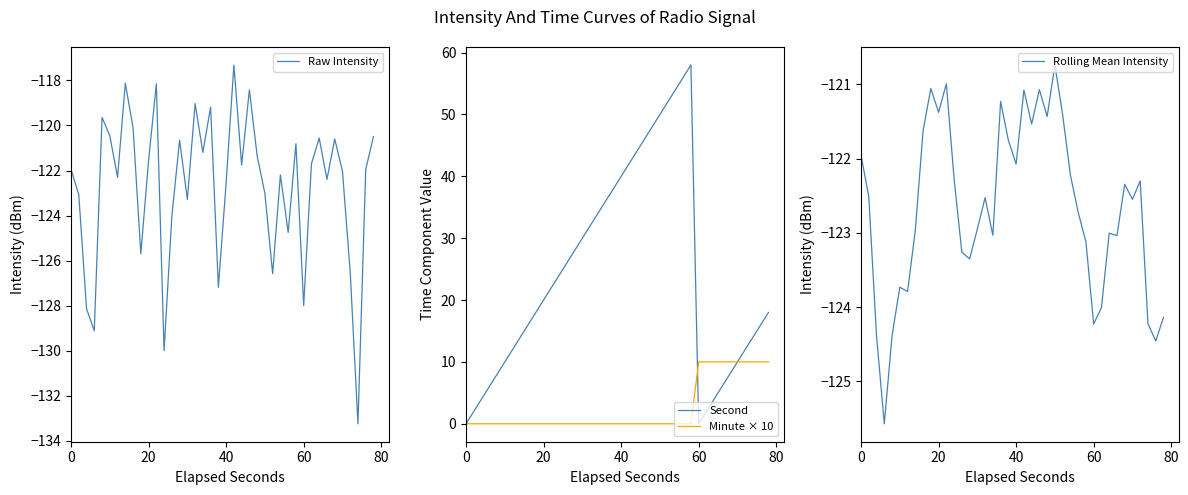

What is the highest value of the Second series?

58